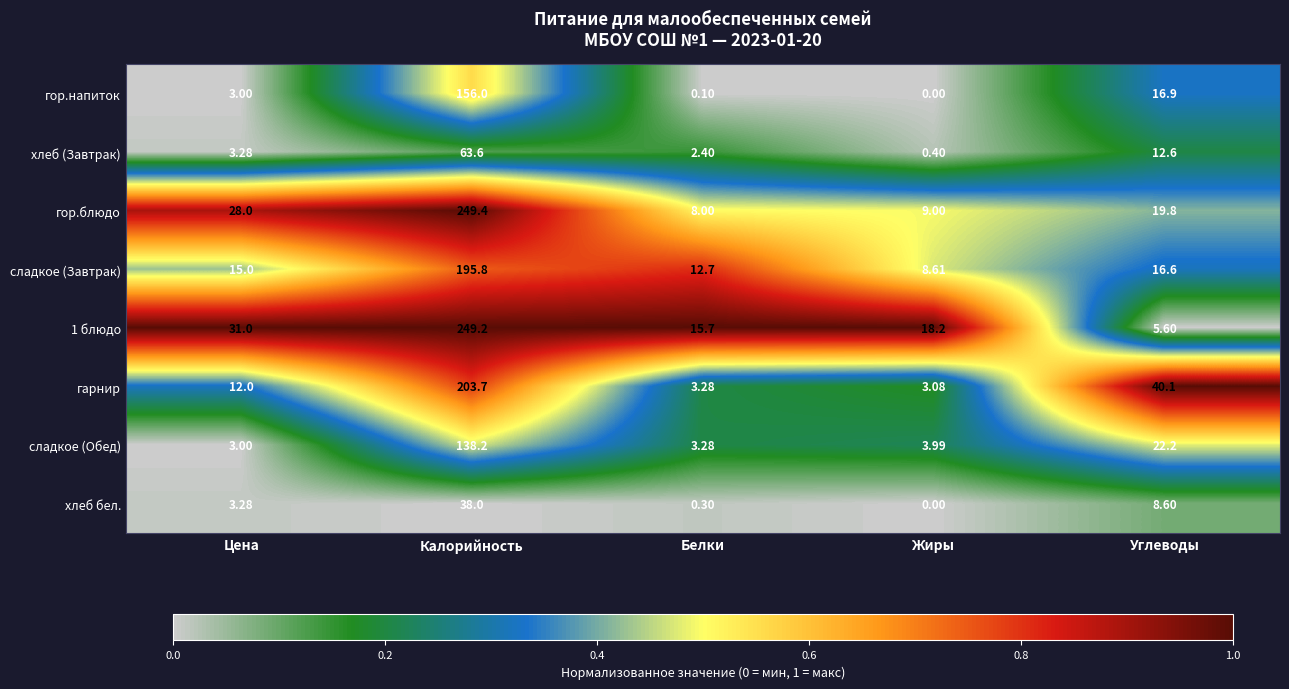

Is the value of гор.блюдо at Белки greater than the value of хлеб (Завтрак) at Калорийность?

No